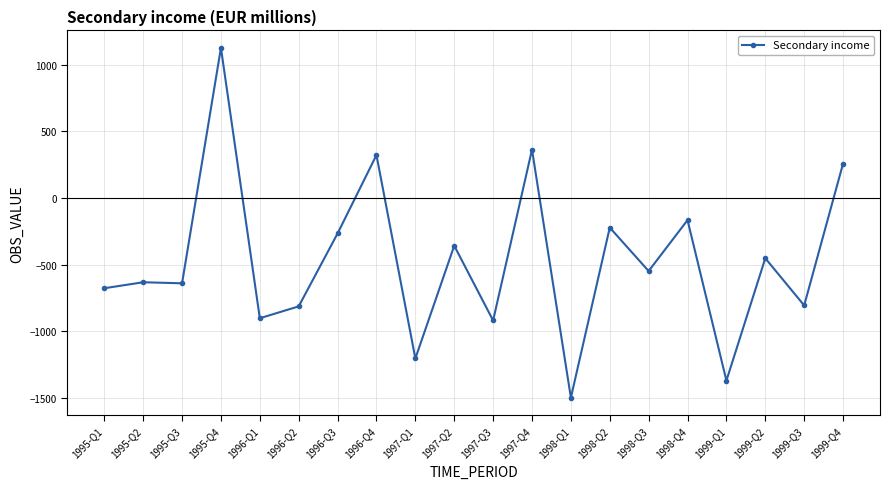

What is the label of the 17th point from the left?

1999-Q1